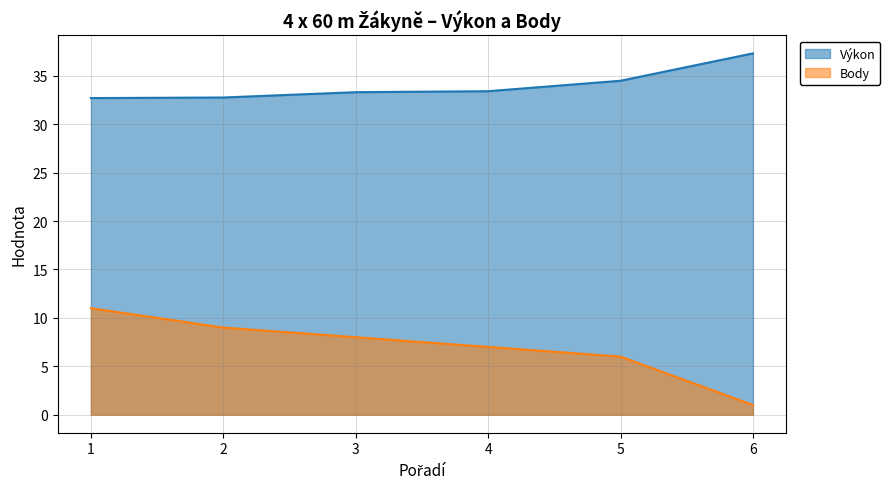

Count the Výkon values in the range 32 to 34.

4